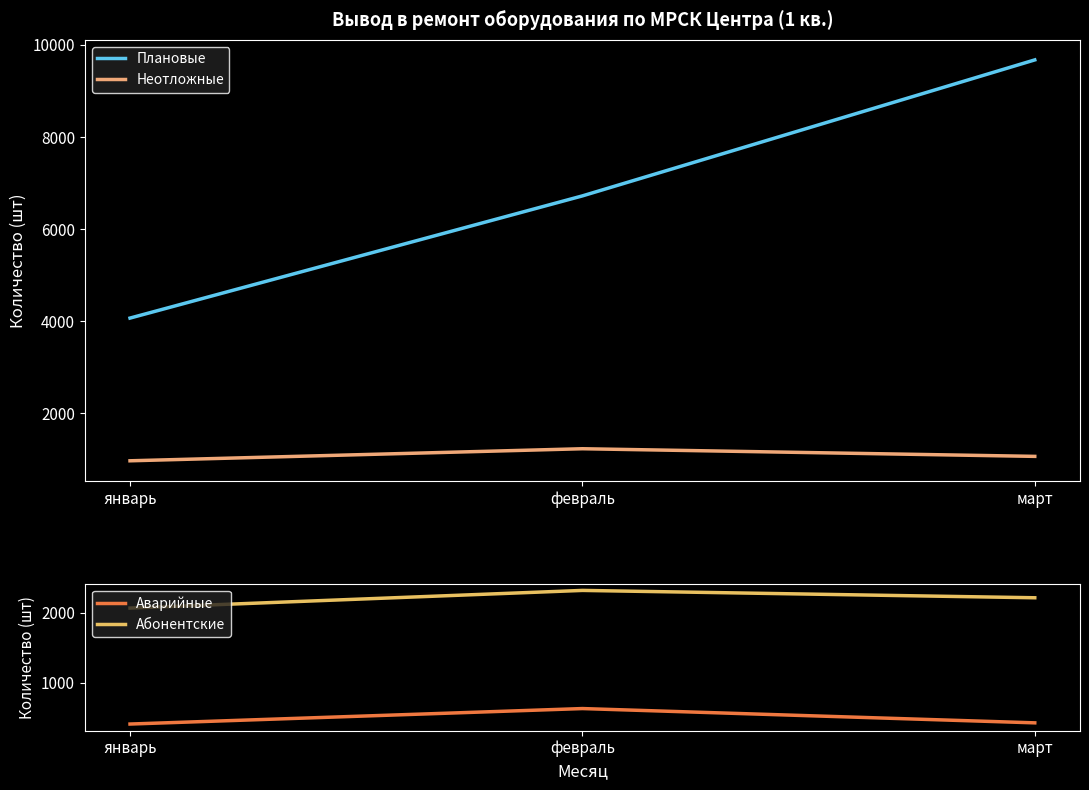

How many values in the Абонентские series exceed 2215?

1